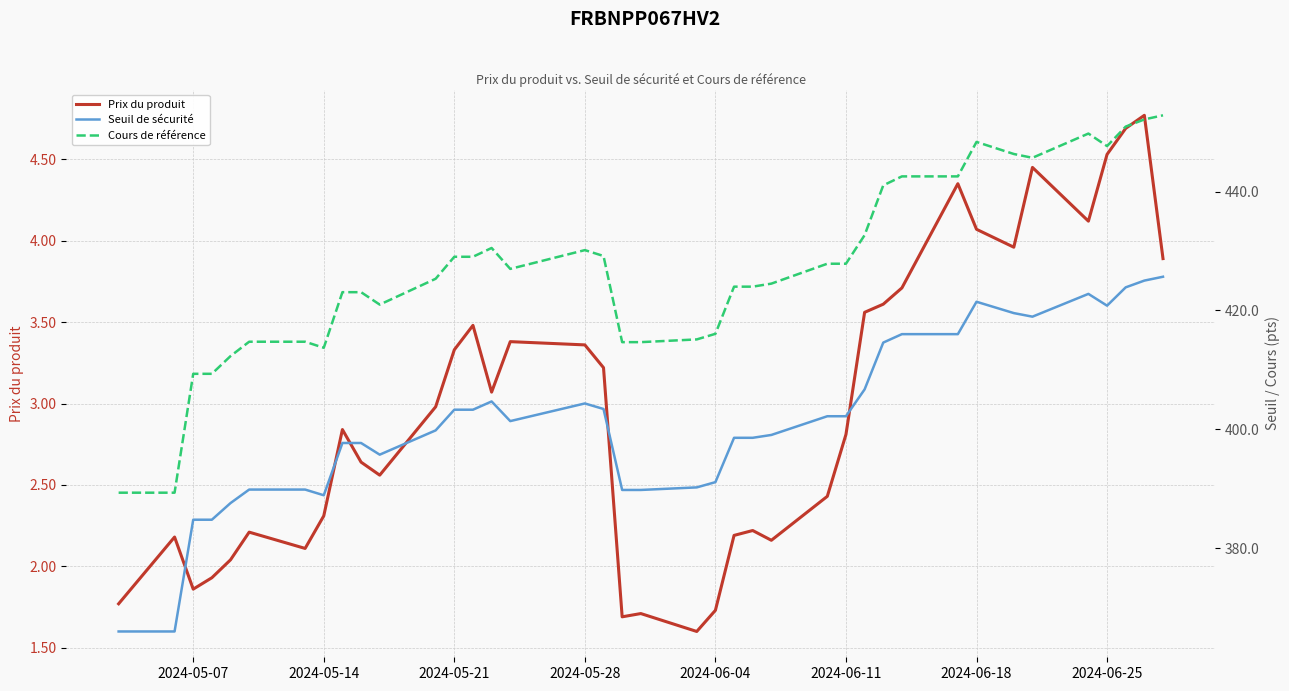

What is the difference between the maximum and minimum values in the Prix du produit series?

3.2